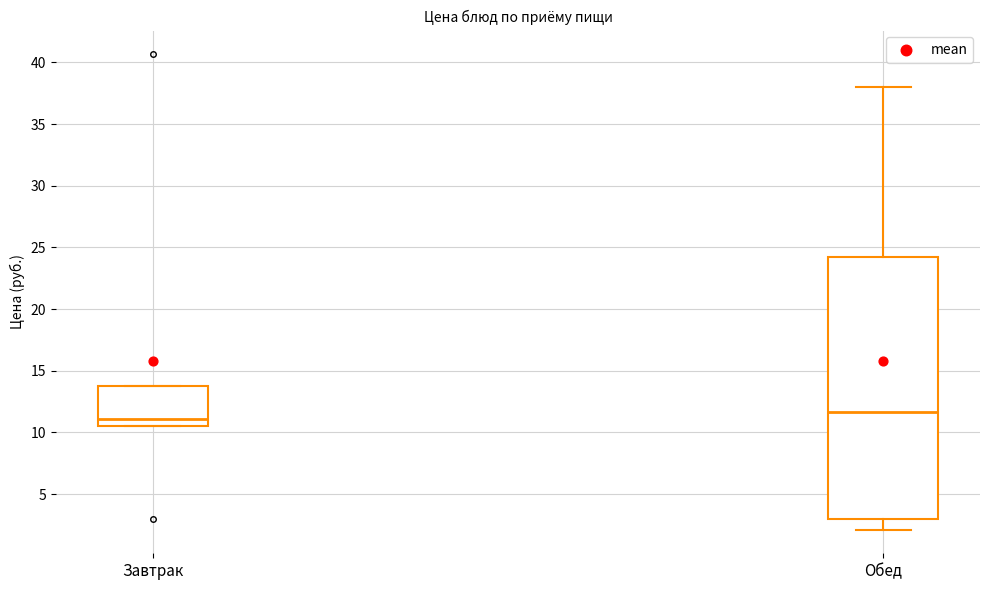

Which box has the highest median line?

Обед